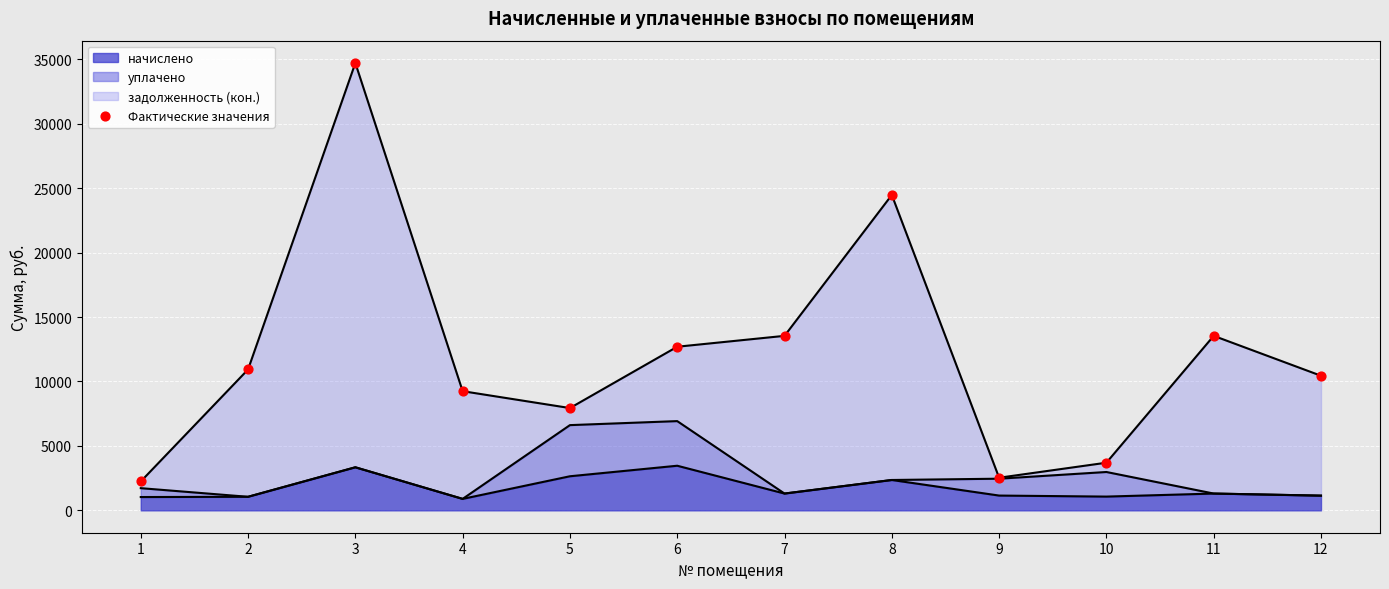

What is the change in value from 1 to 4?

+7006.8